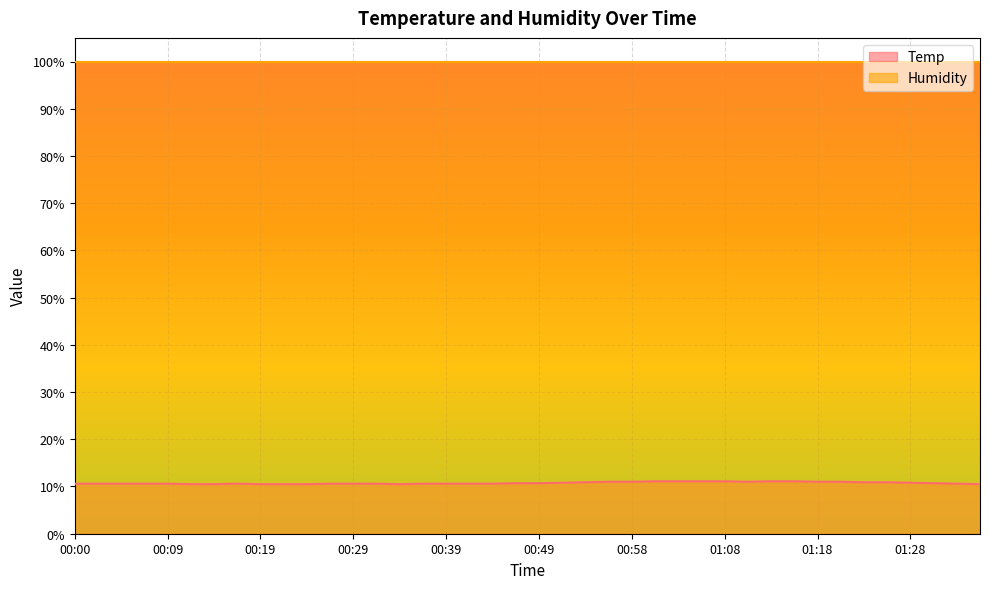

What is the difference between the maximum and minimum values?

0.6